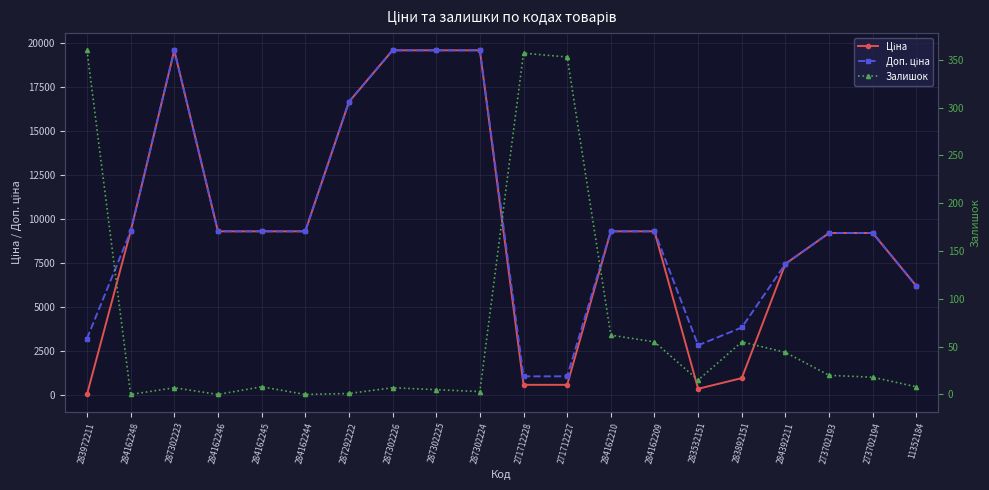

What is the label of the 16th point from the right?

284162245